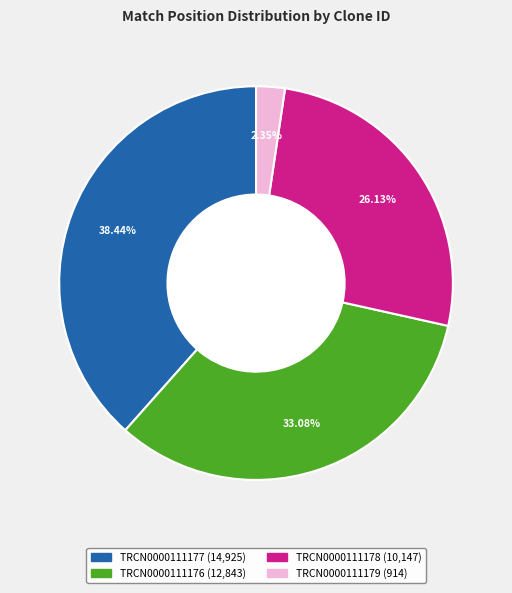

What percentage is the TRCN0000111177 slice, to the nearest percent?

38%